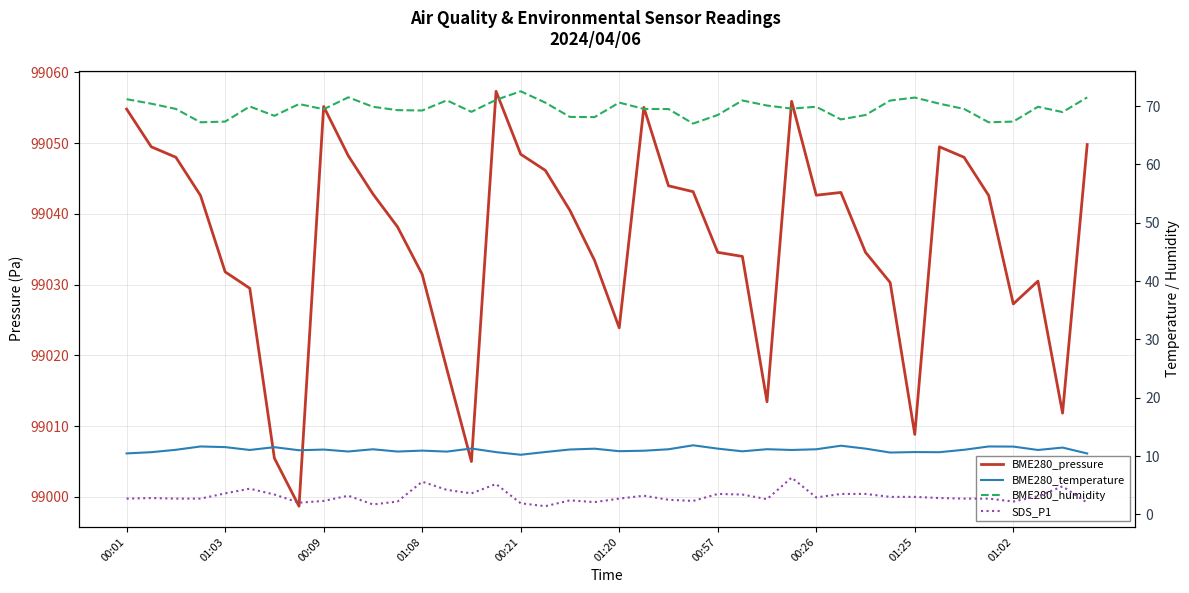

Where is BME280_humidity nearest to the value 69?

14